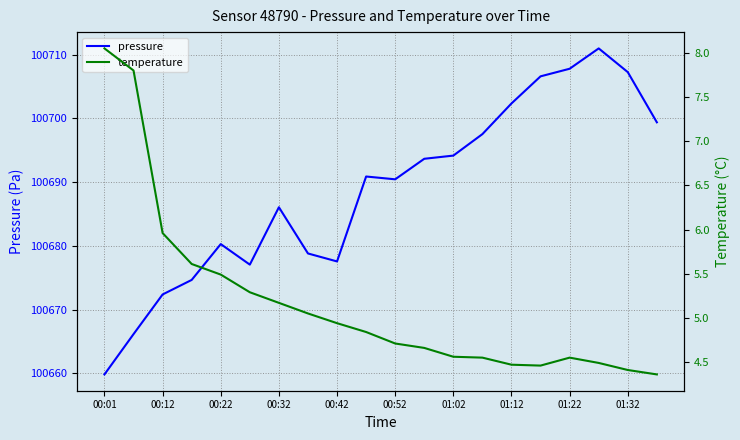

What is the minimum value for pressure?

100659.8